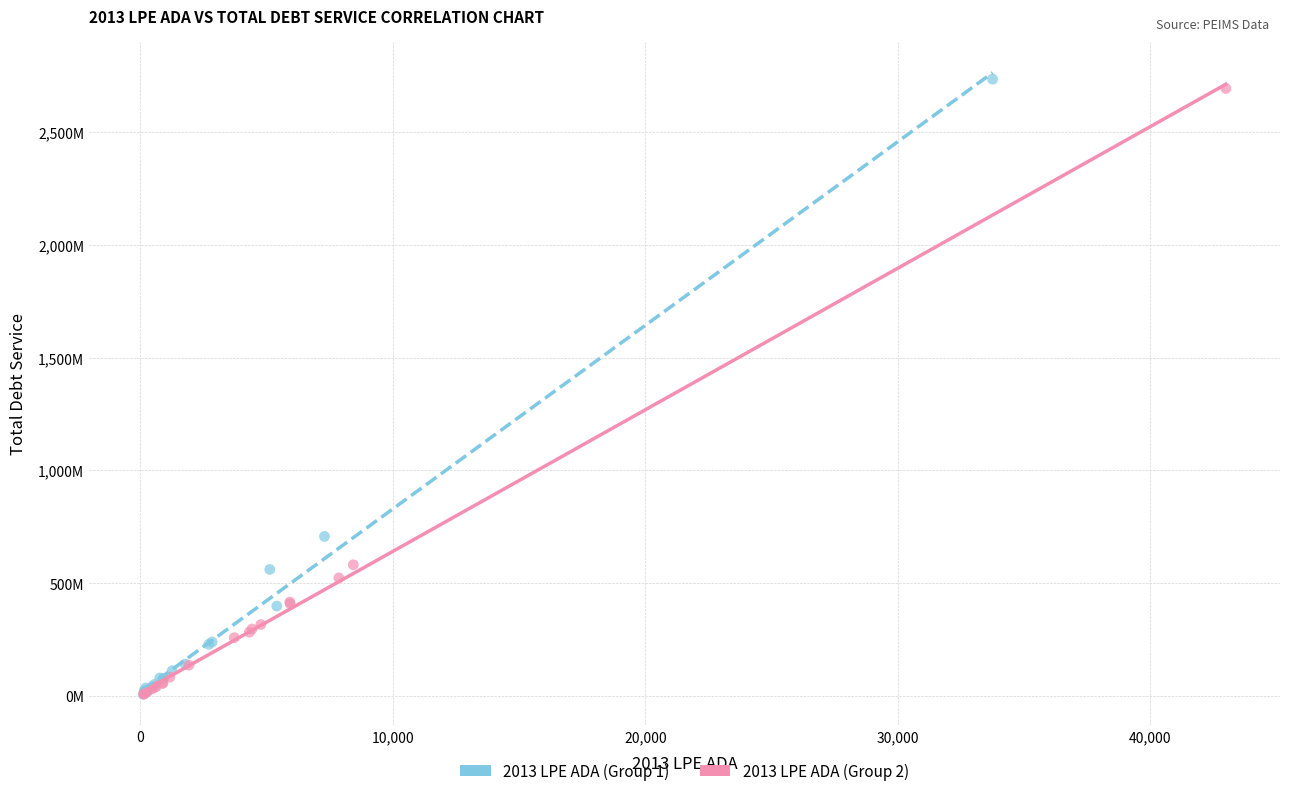

Which series has the widest spread of Y values?

2013 LPE ADA (Group 1)